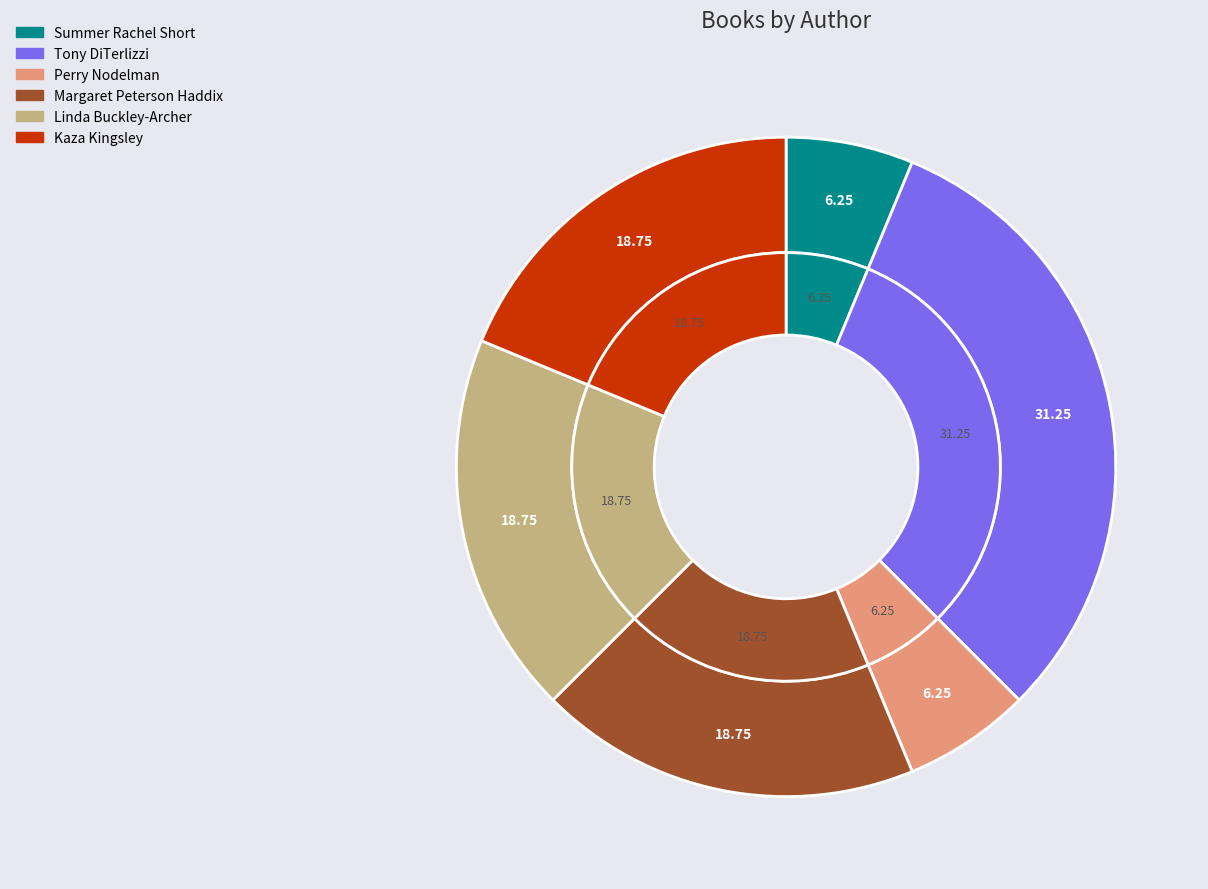

Which slice is the largest?

Tony DiTerlizzi